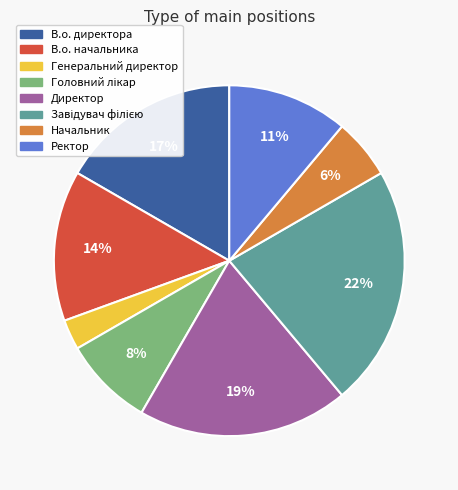

Do В.о. директора and Начальник together represent more than half of the pie?

No